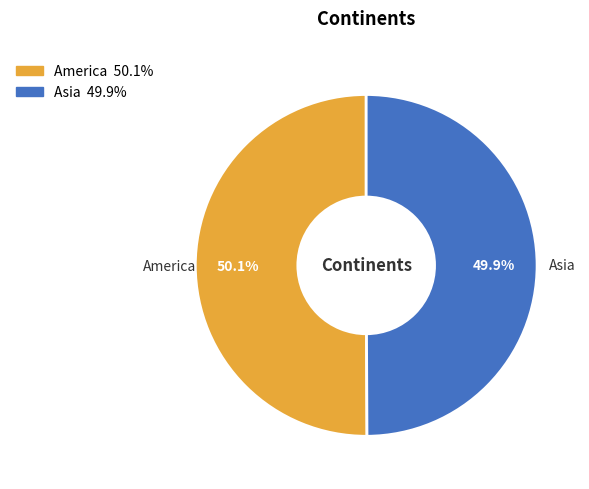

How many slices are in this pie chart?

2